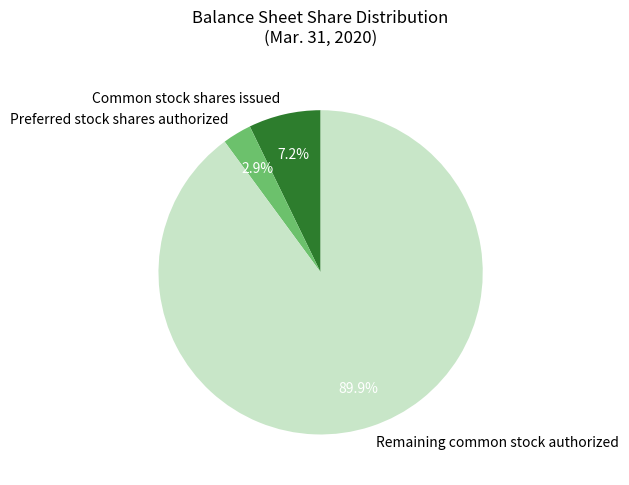

To the nearest percent, what percentage of the pie is Preferred stock shares authorized?

3%